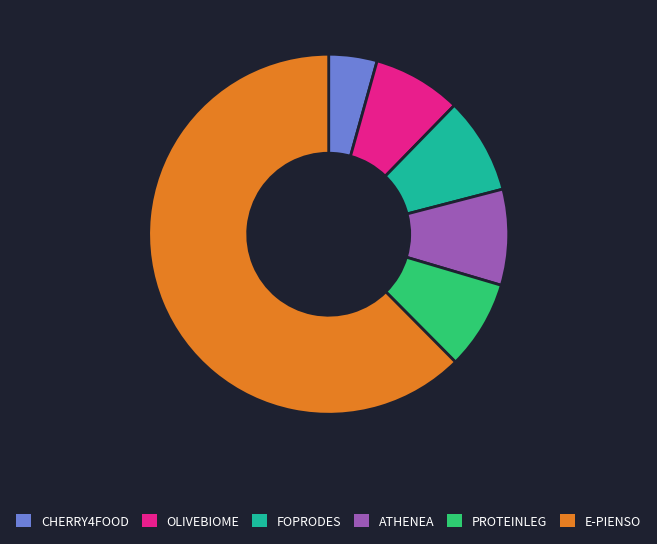

Does OLIVEBIOME represent more than half of the total?

No